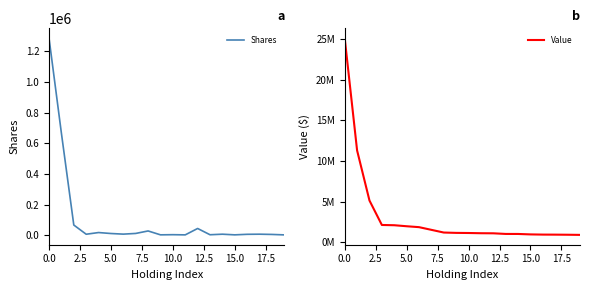

What is the maximum value for Shares?

1285161